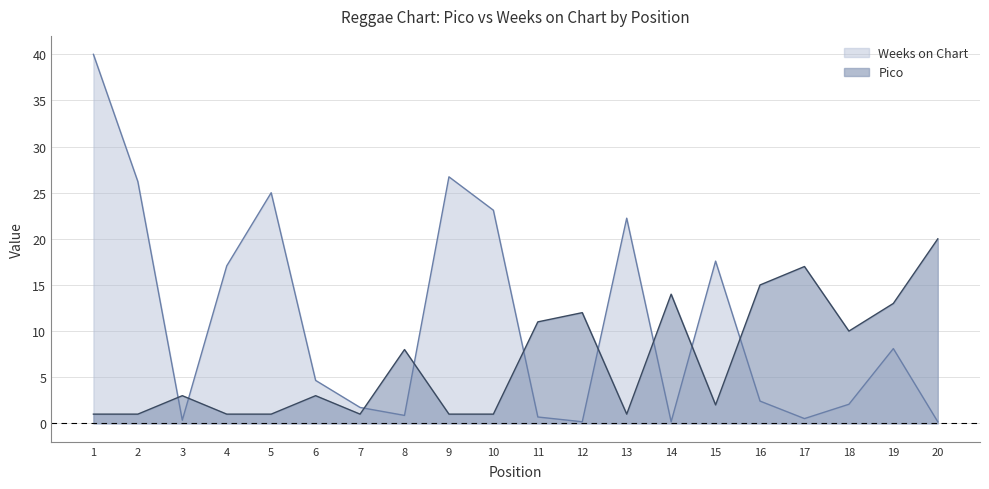

Is it true that Weeks on Chart equals 22.2 at 13?

True